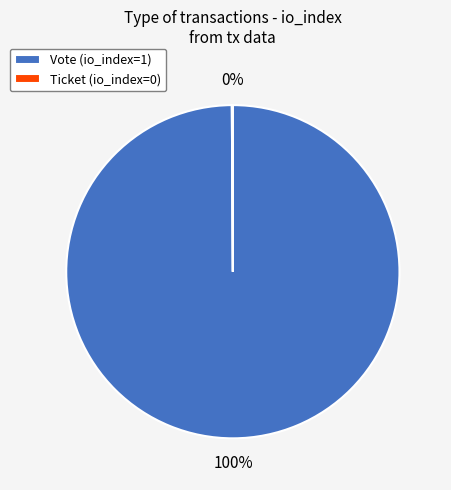

To the nearest percent, what is the difference between the largest and smallest slice percentages?

100%